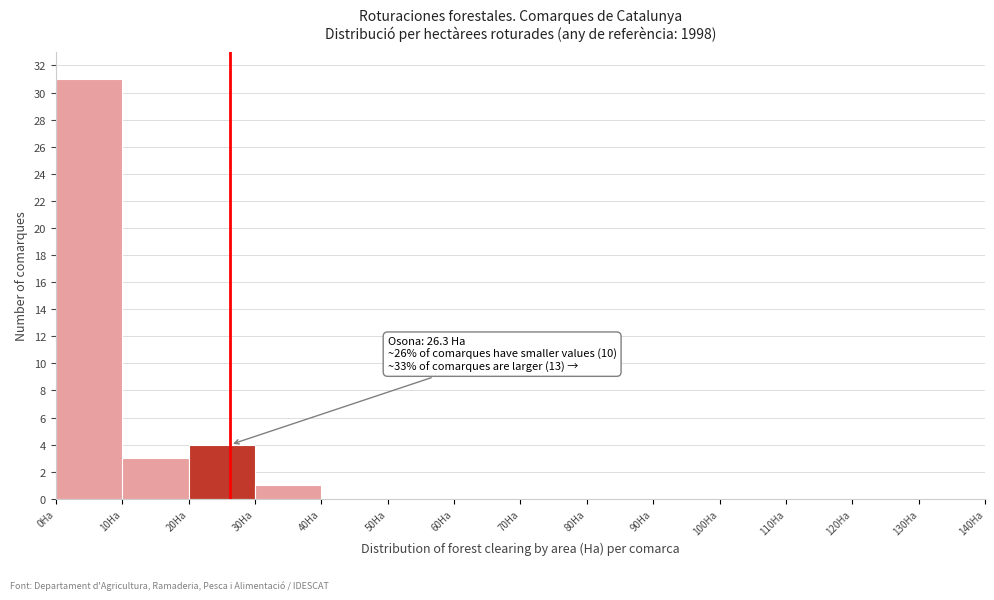

Over which range of the x-axis is the bar tallest?

0 to 10